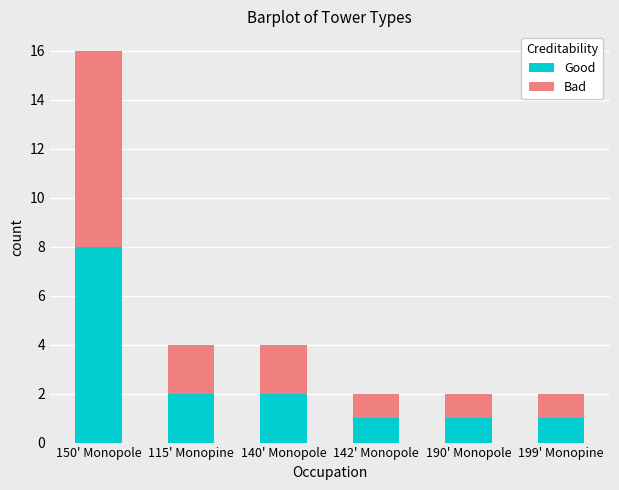

What value does the Good series have at 142' Monopole?

1